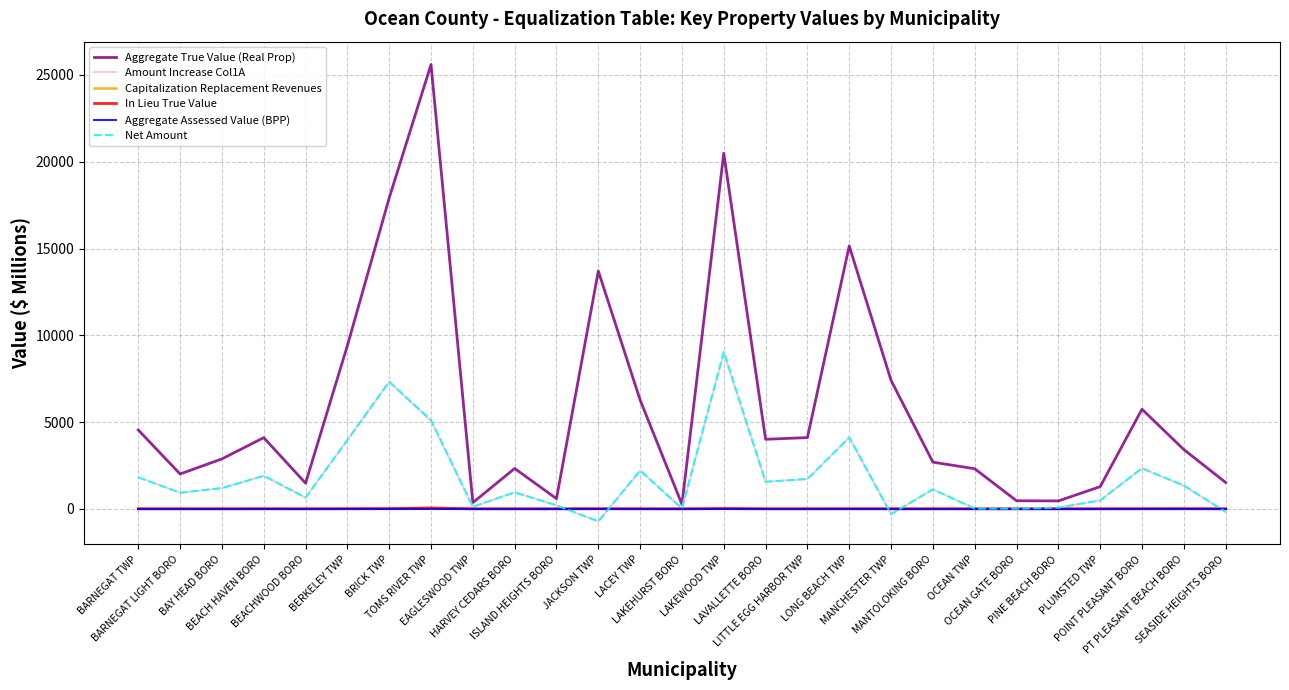

What is the greatest value displayed?

25603.5